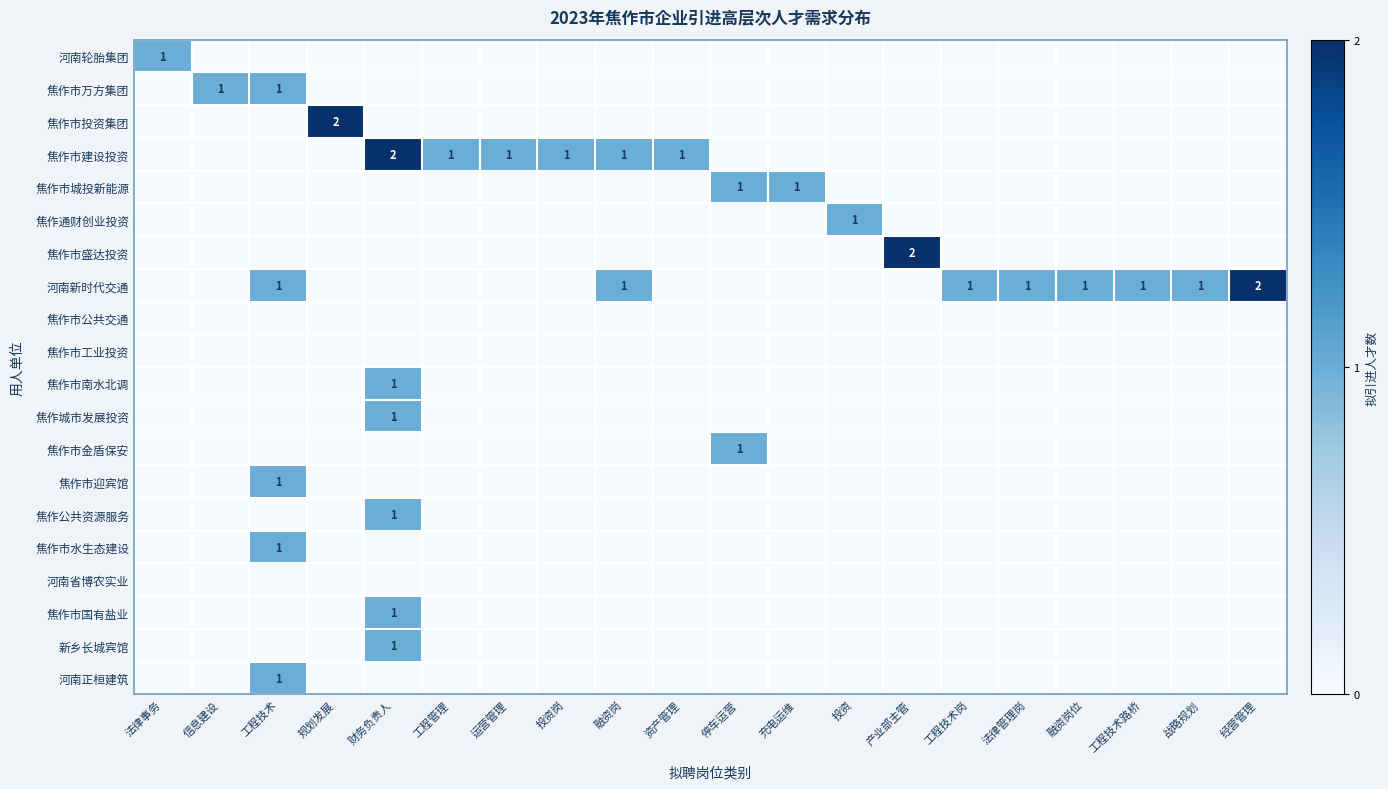

What is the greatest value displayed?

2